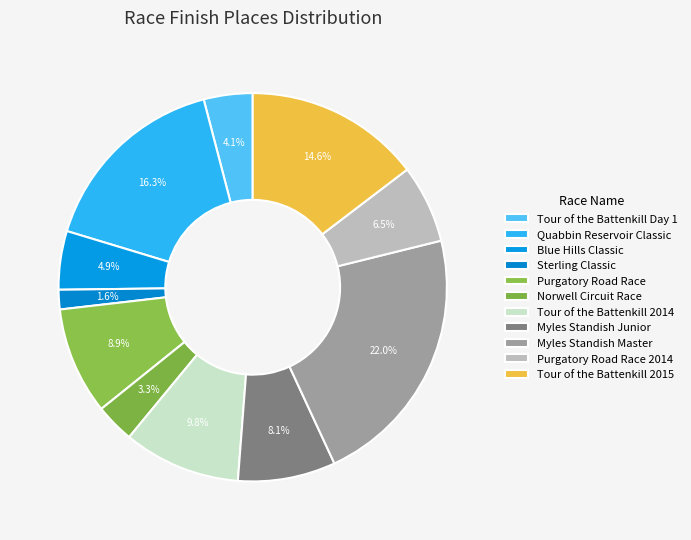

To the nearest percent, what percentage of the pie is Blue Hills Classic?

5%